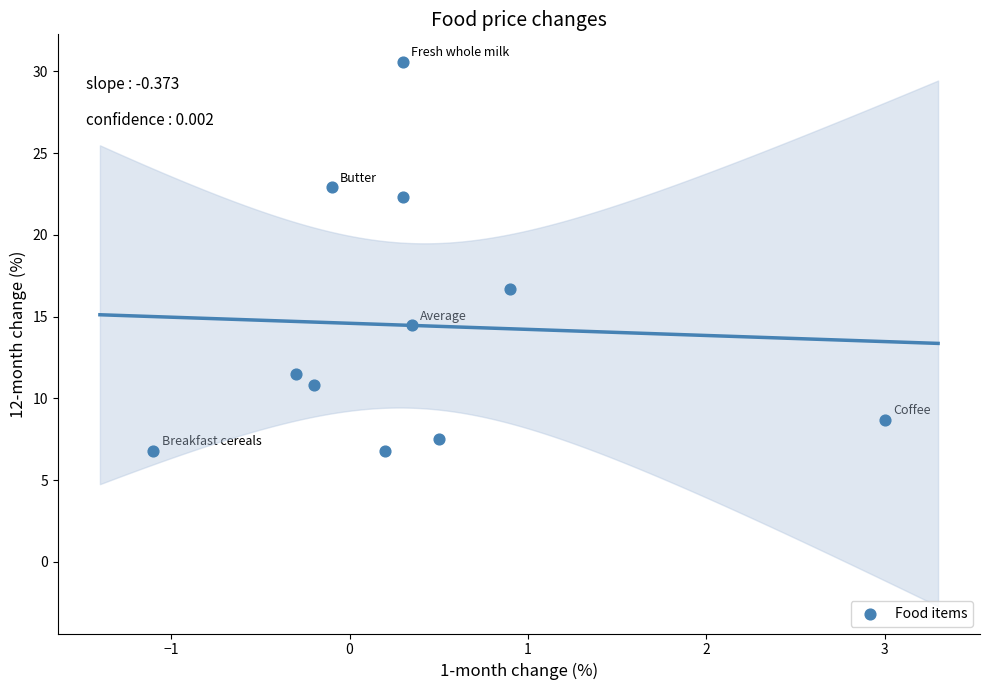

What Y value in the scatter plot is closest to 18?

16.7